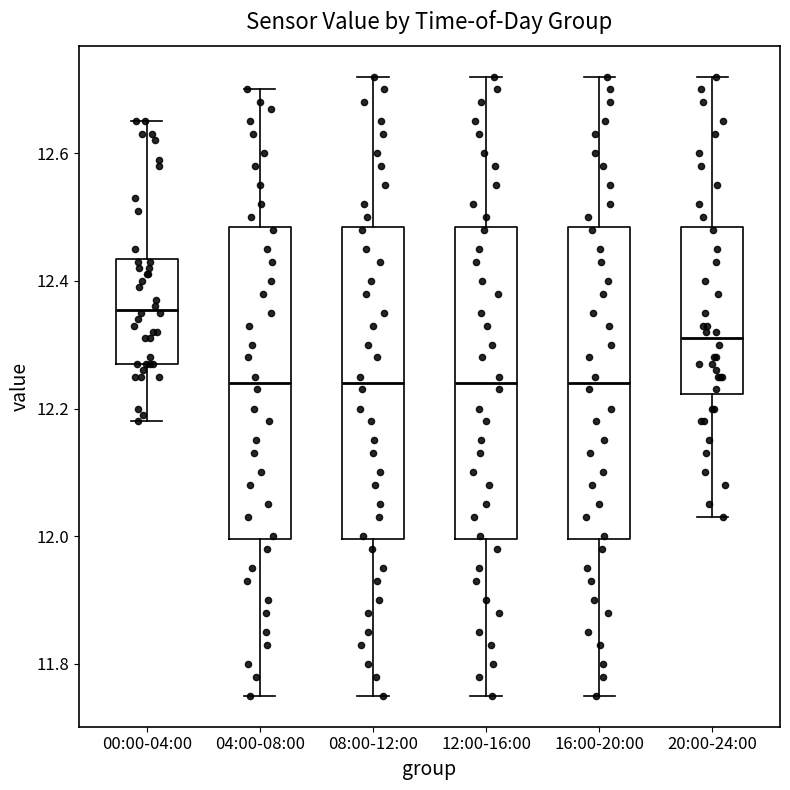

Where does the lower whisker of the box for 08:00-12:00 end on the y-axis? The values are not printed on the chart, so give them approximately, as read against the axis.

11.76